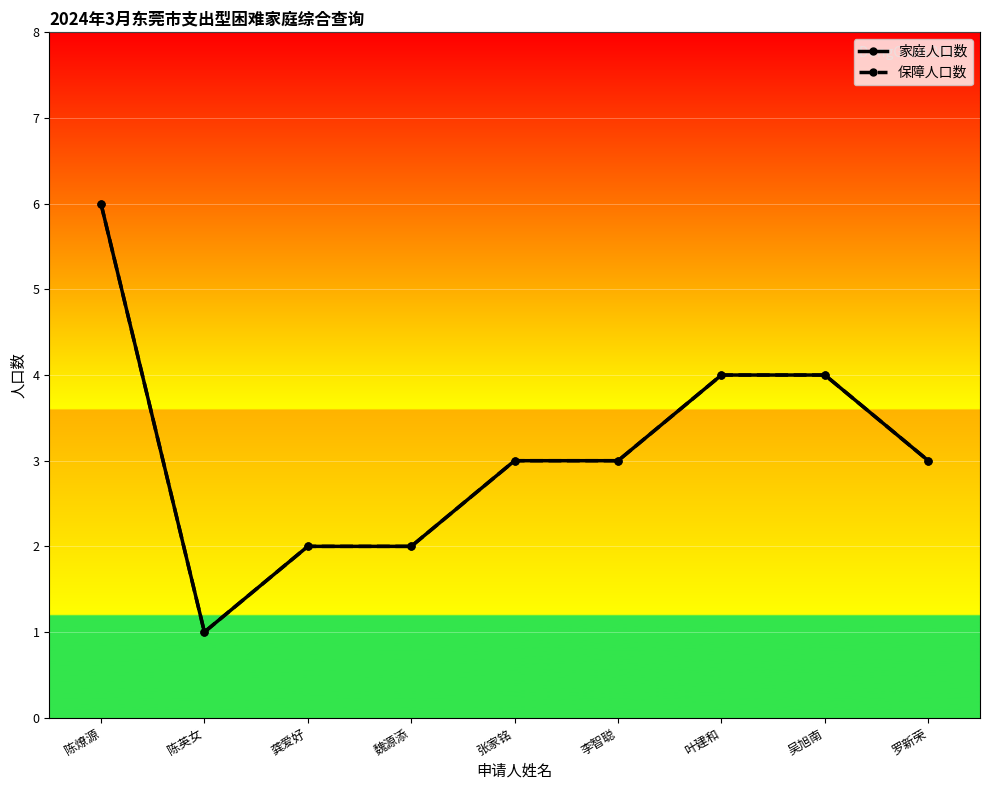

Is this an area chart (filled region under the line)?

No